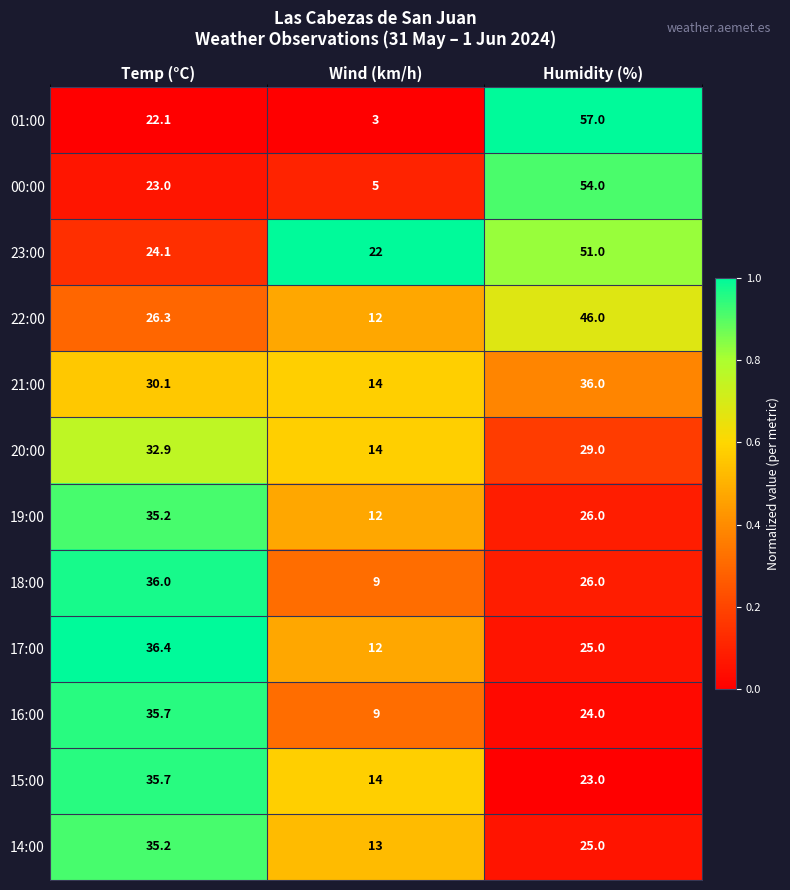

Which series has the largest total across all categories?

23:00